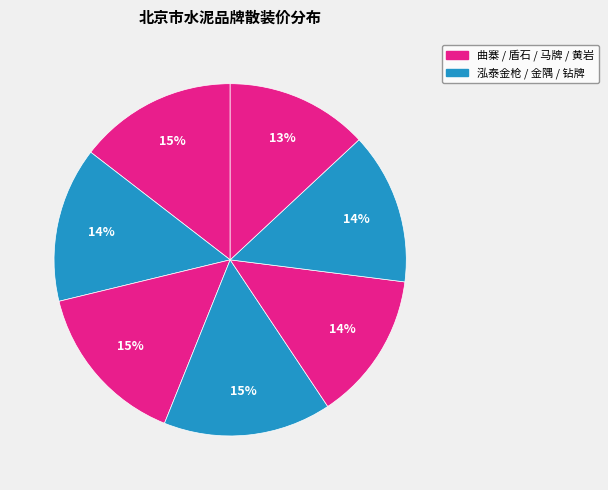

How many slices are in this pie chart?

7